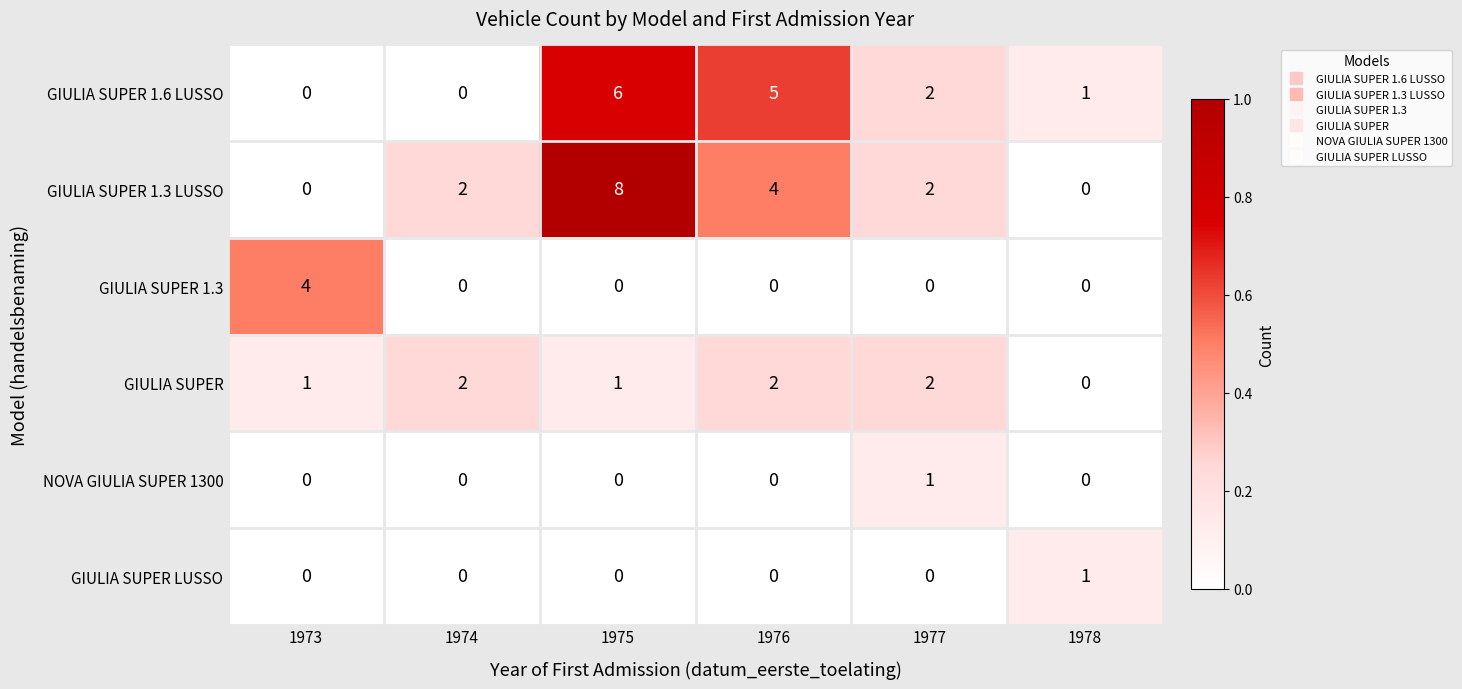

The GIULIA SUPER series shows 1 at 1976. True or false?

False